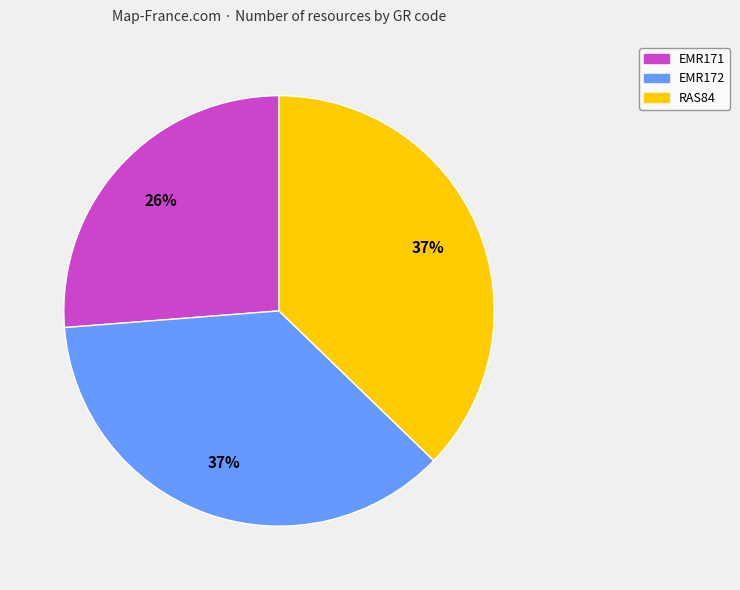

Does any single category account for the majority?

No